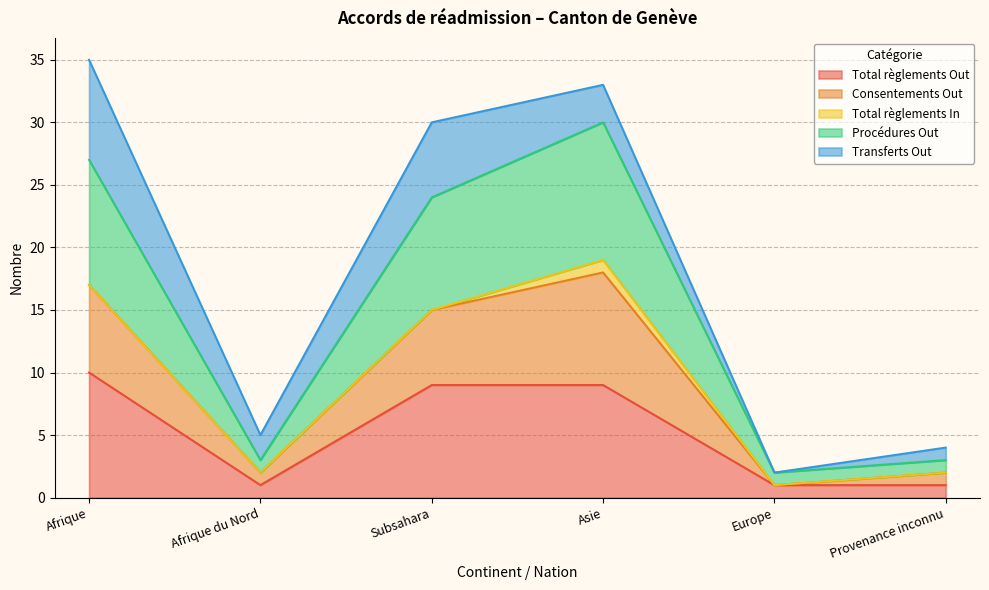

True or false: Procédures Out has a value of 1 at Provenance inconnu.

False